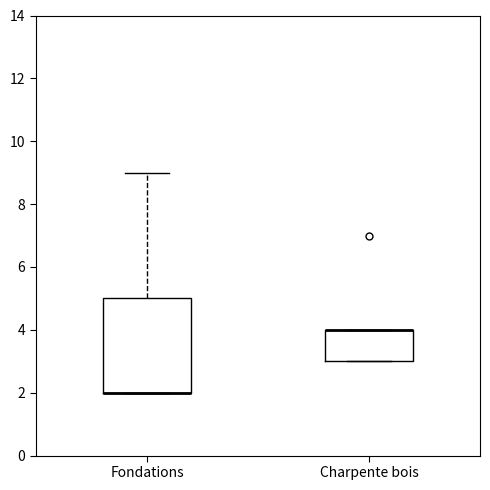

Reading left to right, read every box against the y-axis: the position of its median line, the range the box covers, and the ends of its whiskers. The values are not printed on the chart, so give them approximately, as read against the axis.

Fondations: median 2 (drawn on the box's lower edge), box 2 to 5, whiskers 2 to 9
Charpente bois: median 4 (drawn on the box's upper edge), box 3 to 4, whiskers 3 to 4